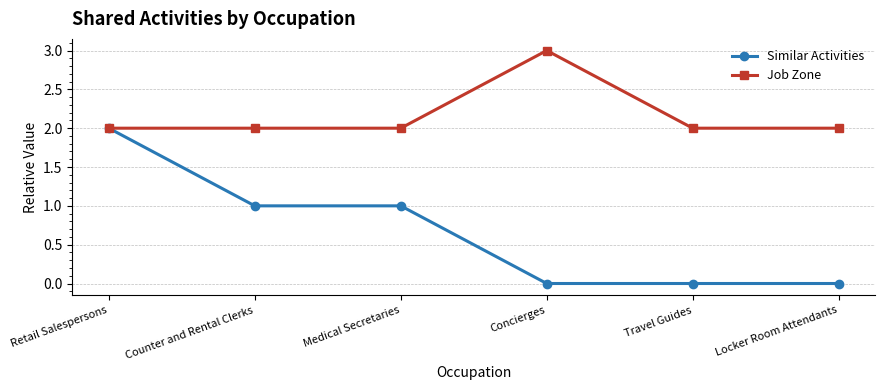

Reading right to left, transcribe all the data shown in this chart.

Similar Activities: 0	0	0	1	1	2
Job Zone: 2	2	3	2	2	2